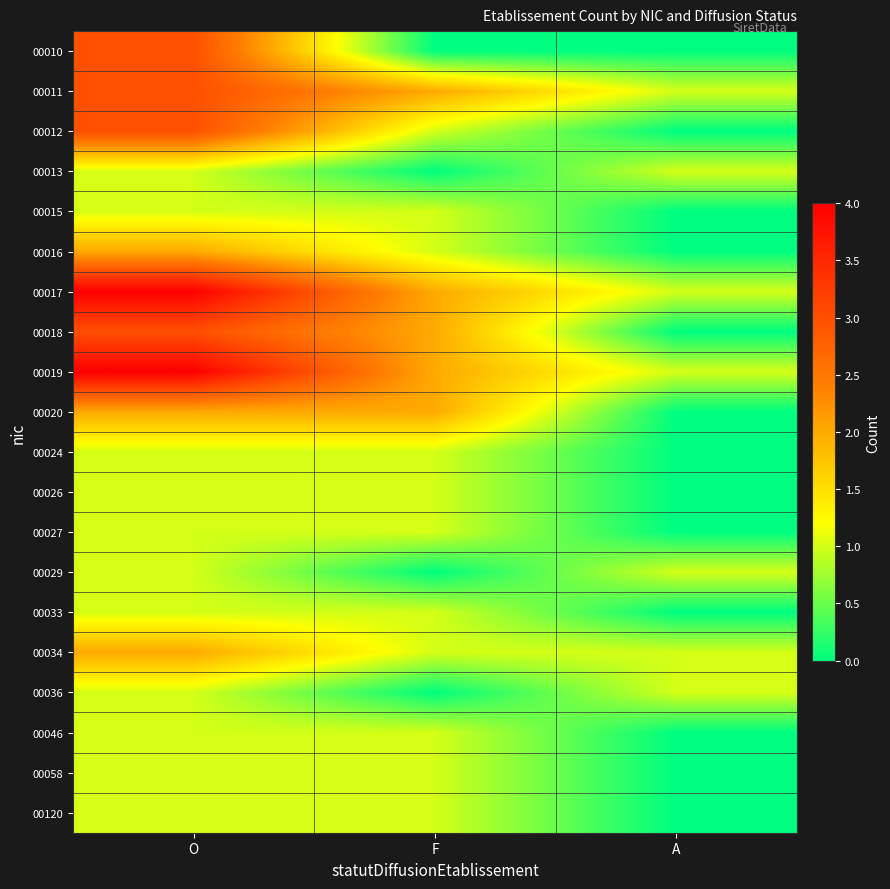

At O, list the series in order from smallest to largest.

00013, 00015, 00024, 00026, 00027, 00029, 00033, 00036, 00046, 00058, 00120, 00016, 00020, 00034, 00010, 00011, 00012, 00018, 00017, 00019